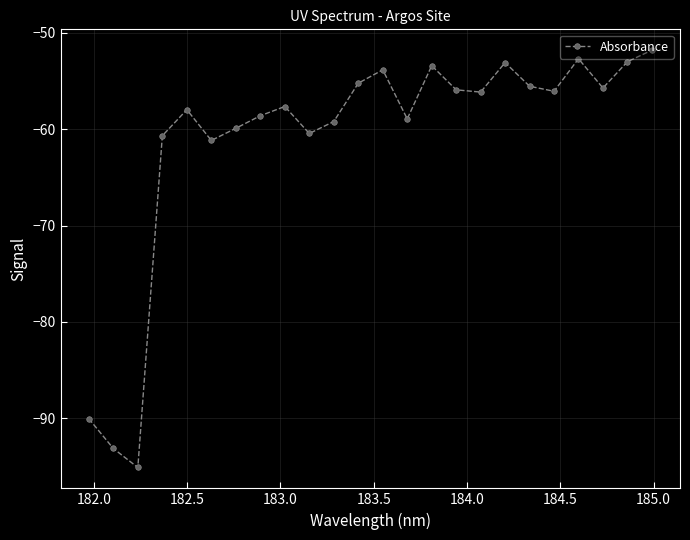

What is the smallest value displayed?

-95.1